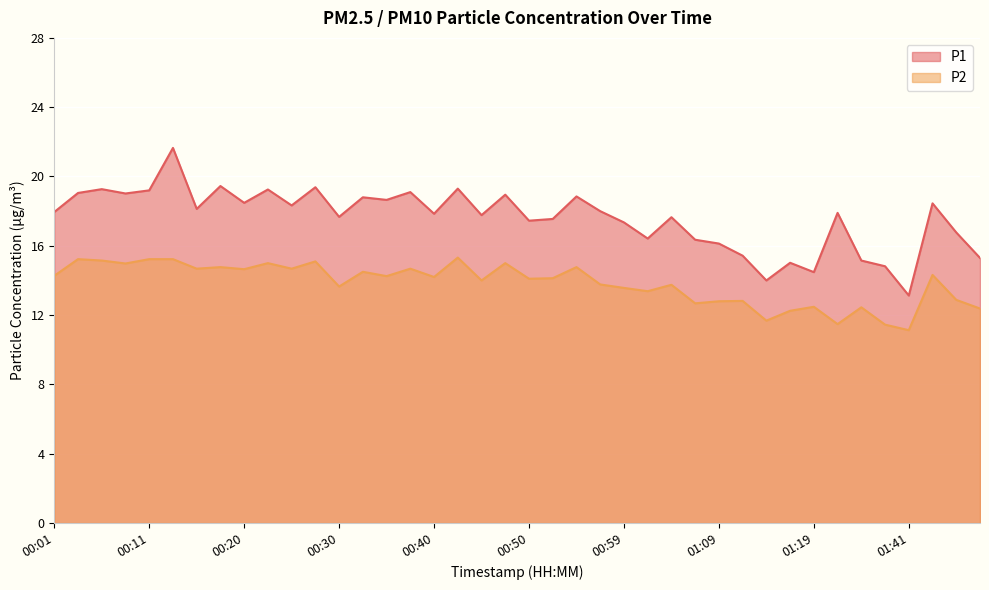

How many interior local peaks does the P2 series have?

14